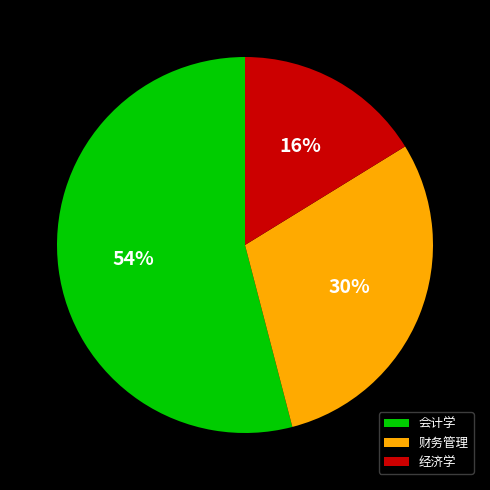

Rank the categories by value from highest to lowest.

会计学, 财务管理, 经济学